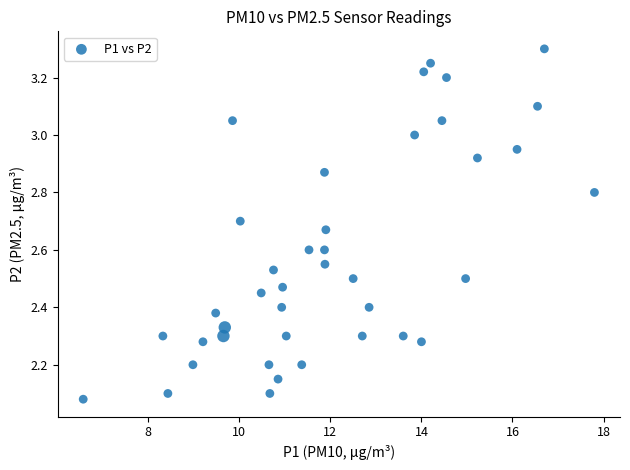

What is the range of X values (max minus min)?

11.2